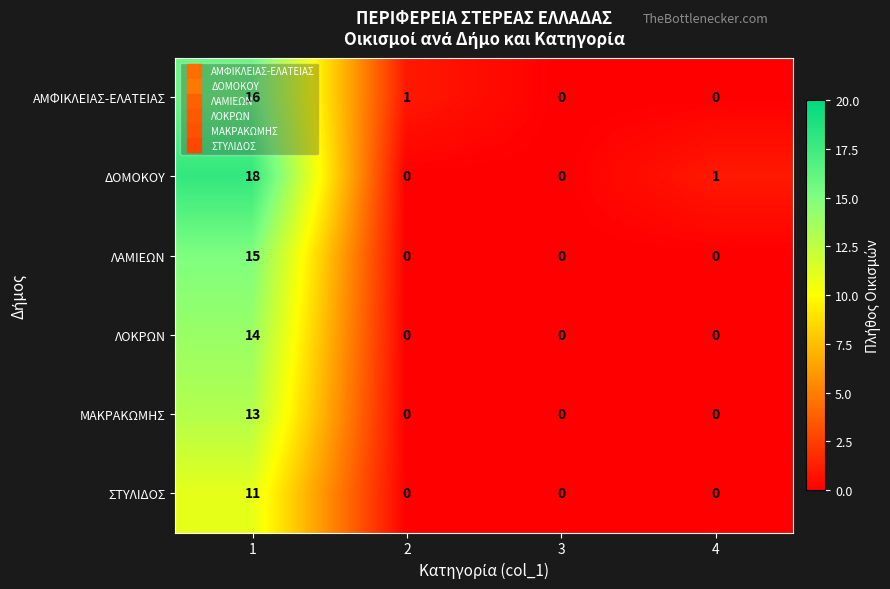

At how many categories does at least one series exceed 4?

1